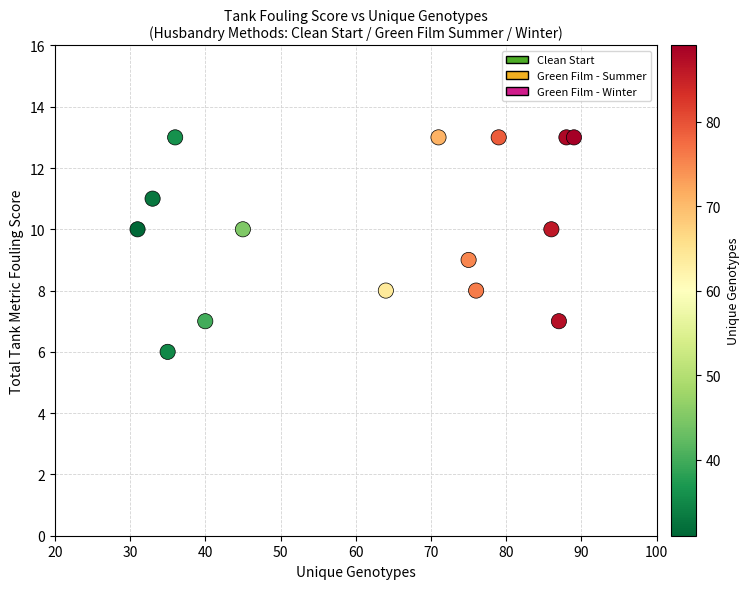

What is the range of Y values (max minus min)?

7